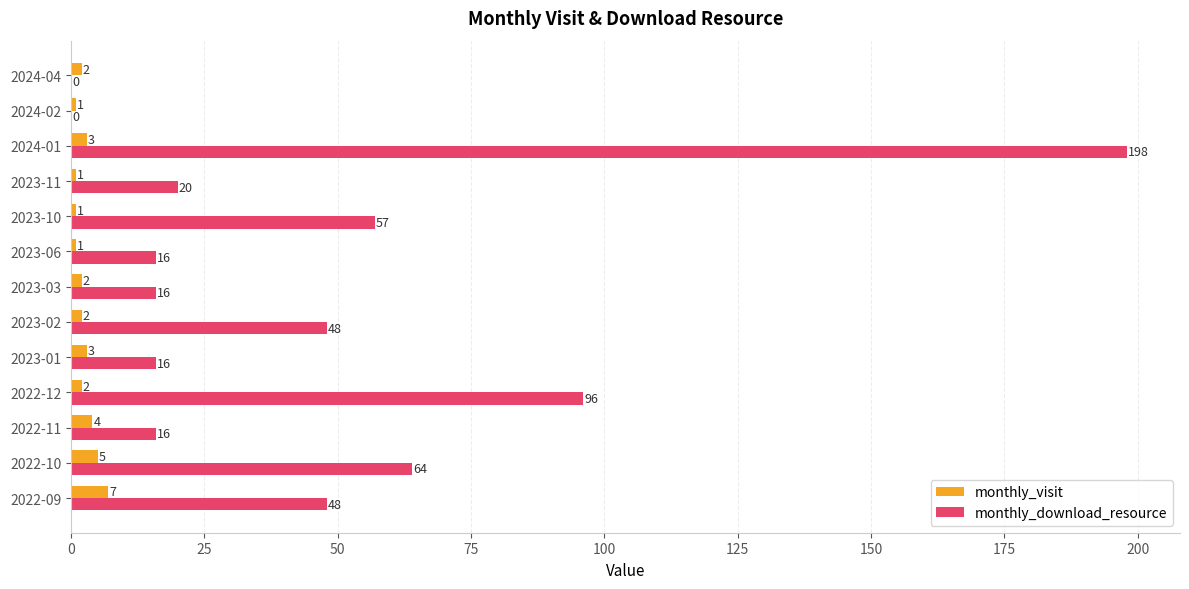

Is the value of monthly_download_resource at 2022-11 greater than the value of monthly_visit at 2023-02?

Yes